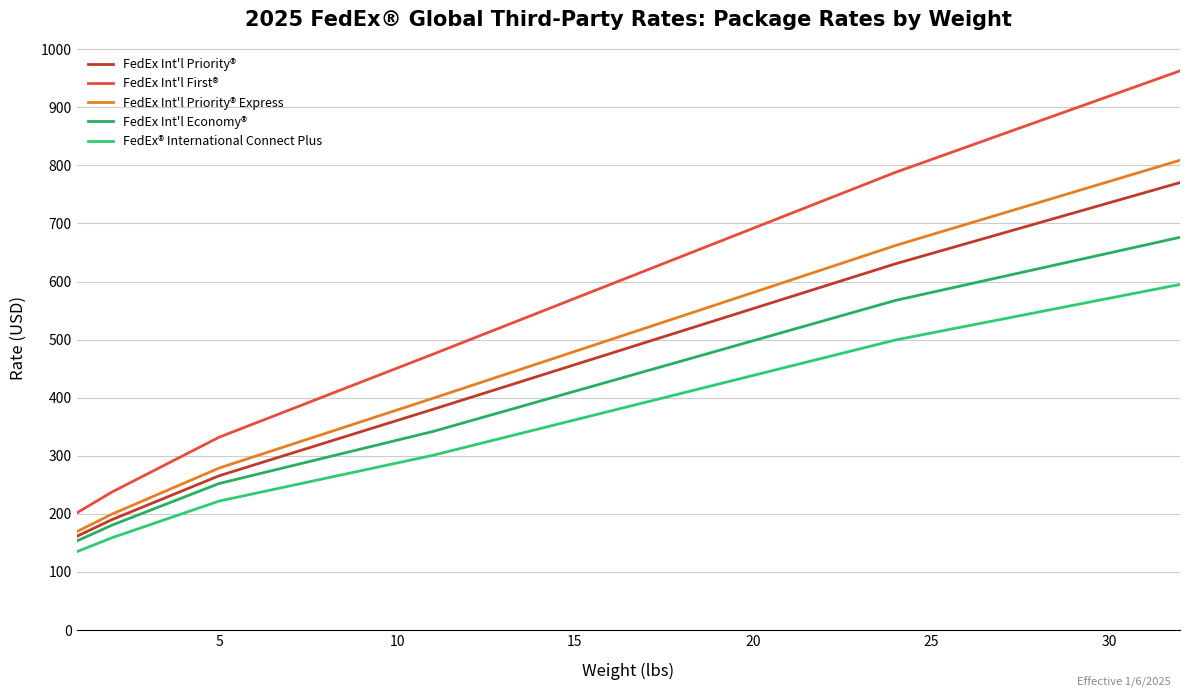

What is the difference between the maximum and minimum values in the FedEx Int'l Priority® Express series?

639.5